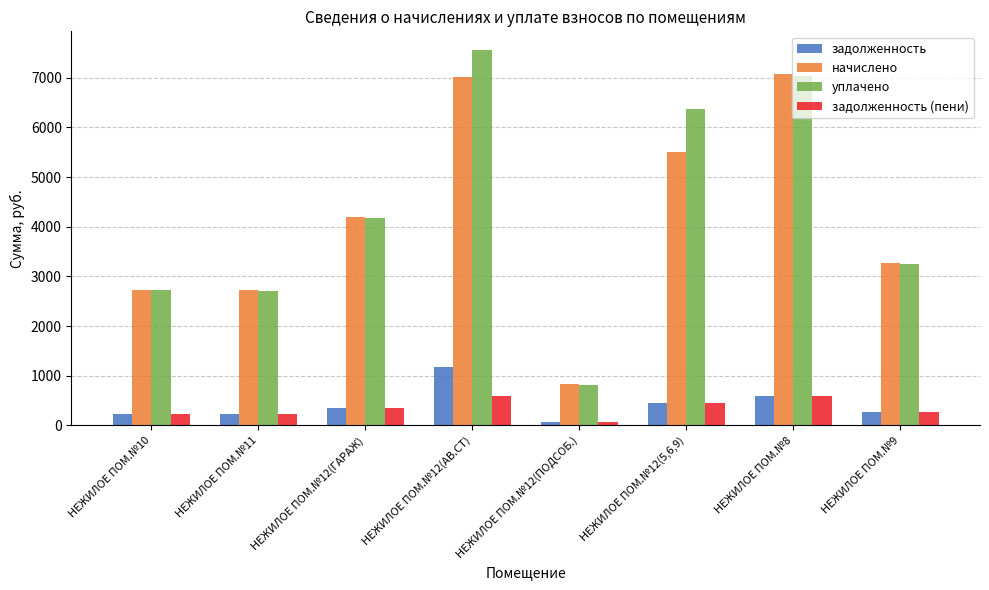

What is the label of the 6th bar from the left?

НЕЖИЛОЕ ПОМ.№12(5,6,9)